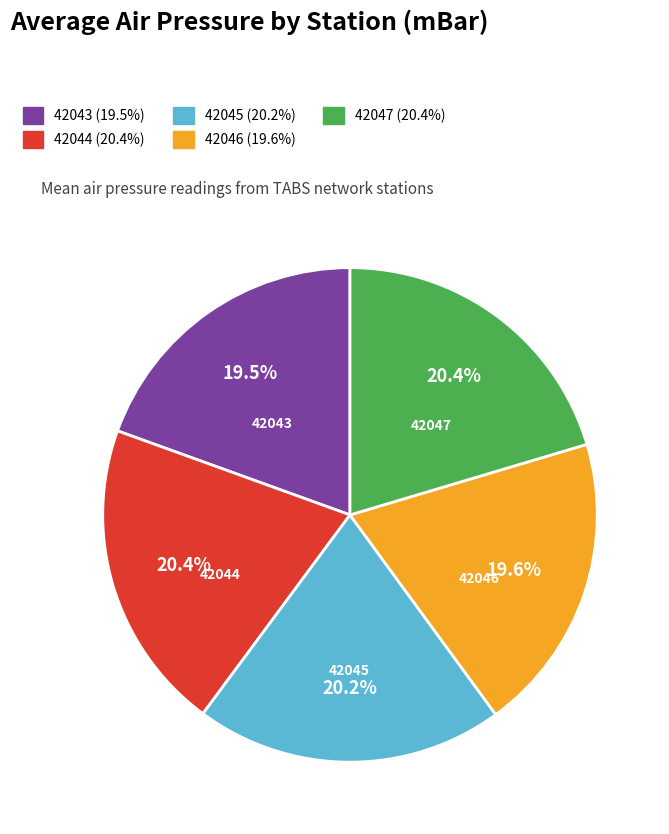

Combined, what portion of the pie is 42045 and 42044?

40.6%